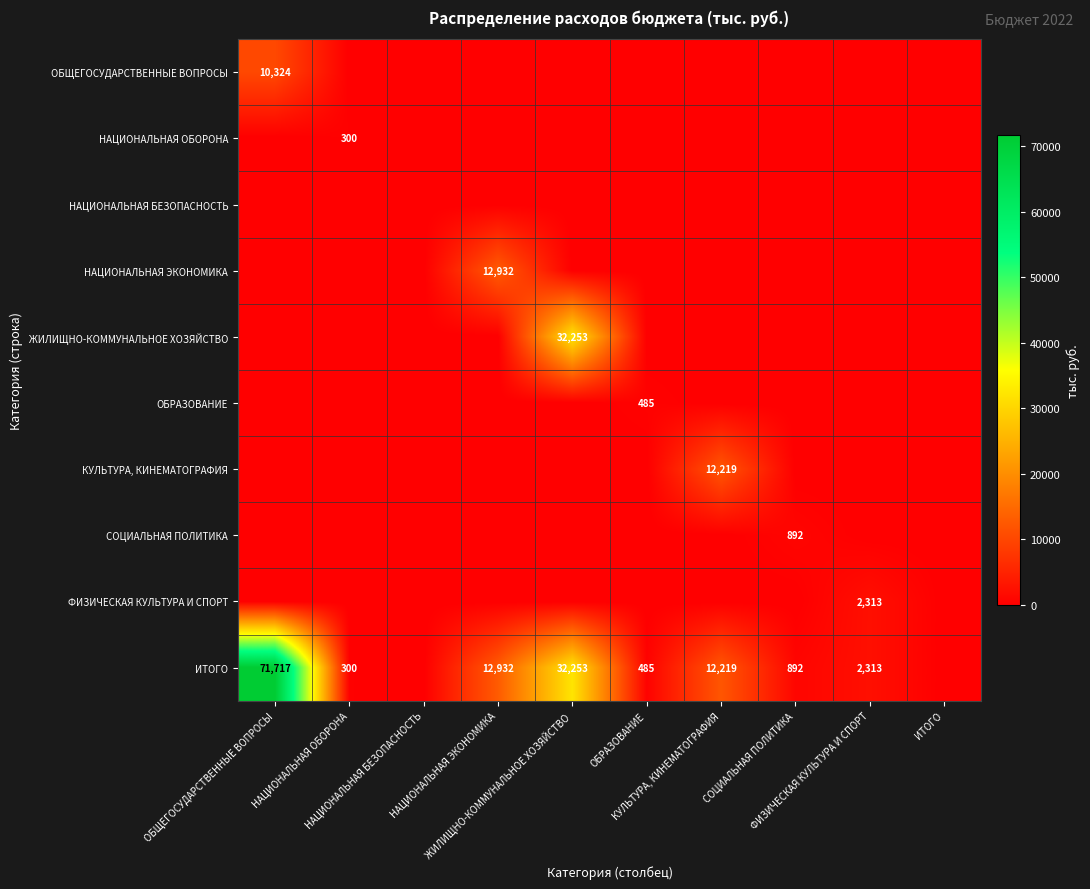

How many series are shown in this chart?

10